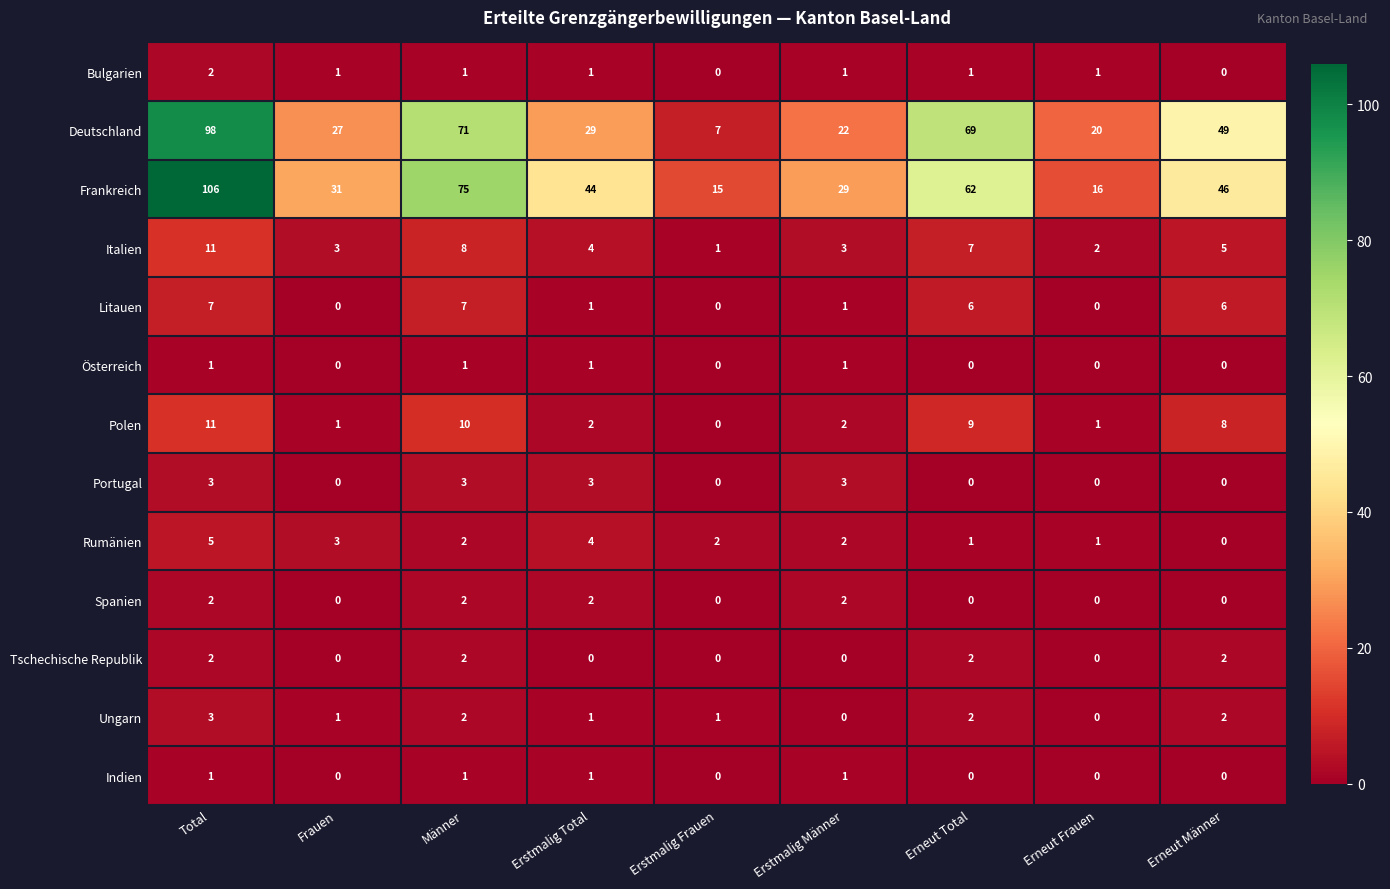

What is the total value across all series at Erneut Frauen?

41